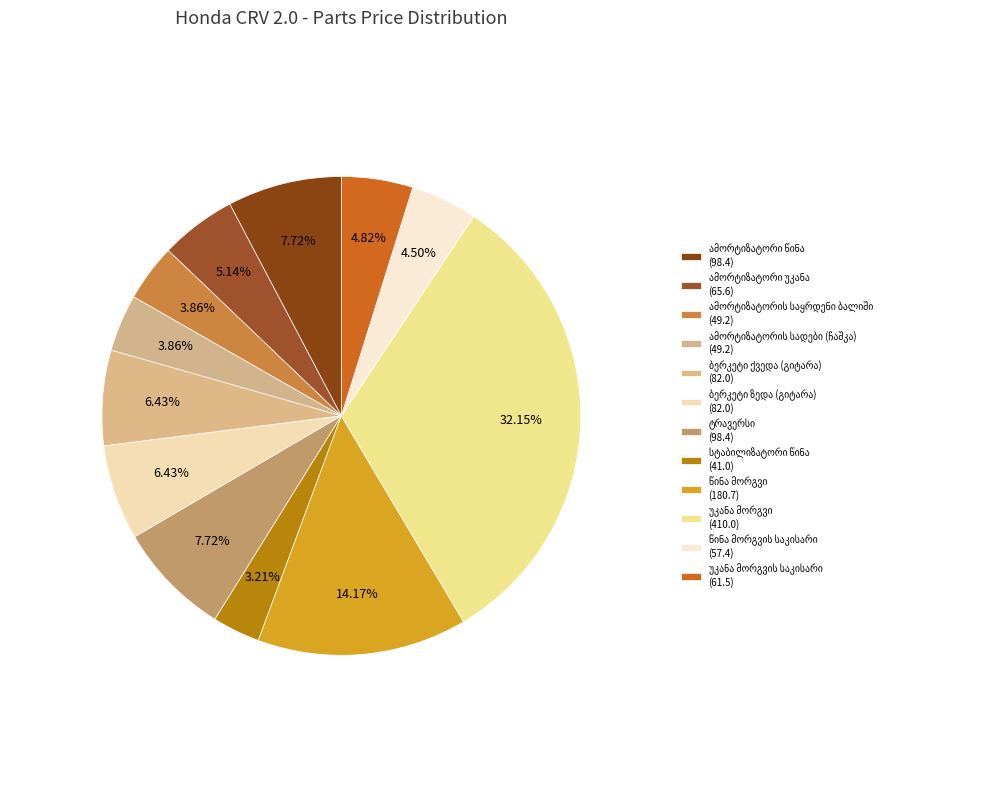

True or false: წინა მორგვის საკისარი accounts for 5% of the total.

True